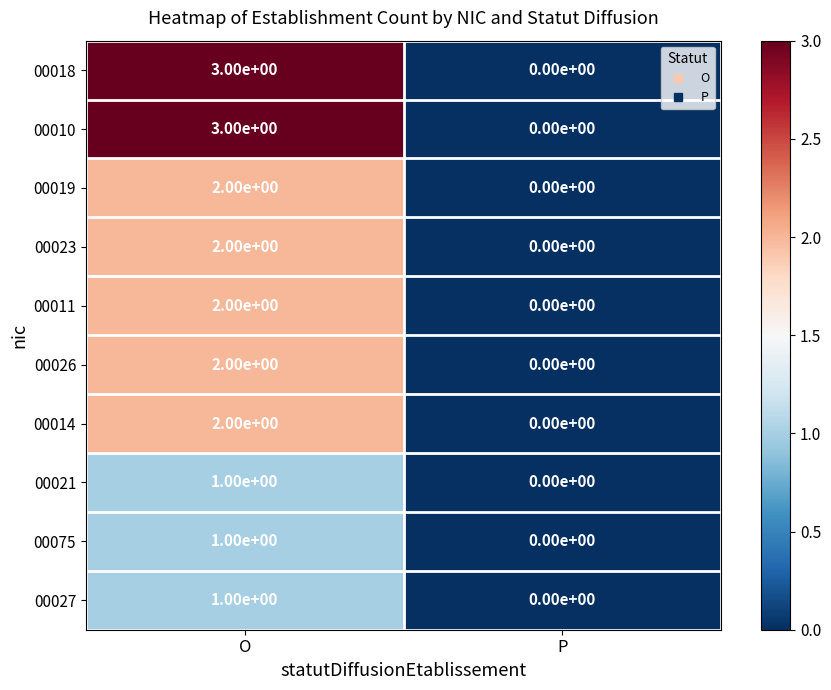

Where is 00010 nearest to the value 1?

P